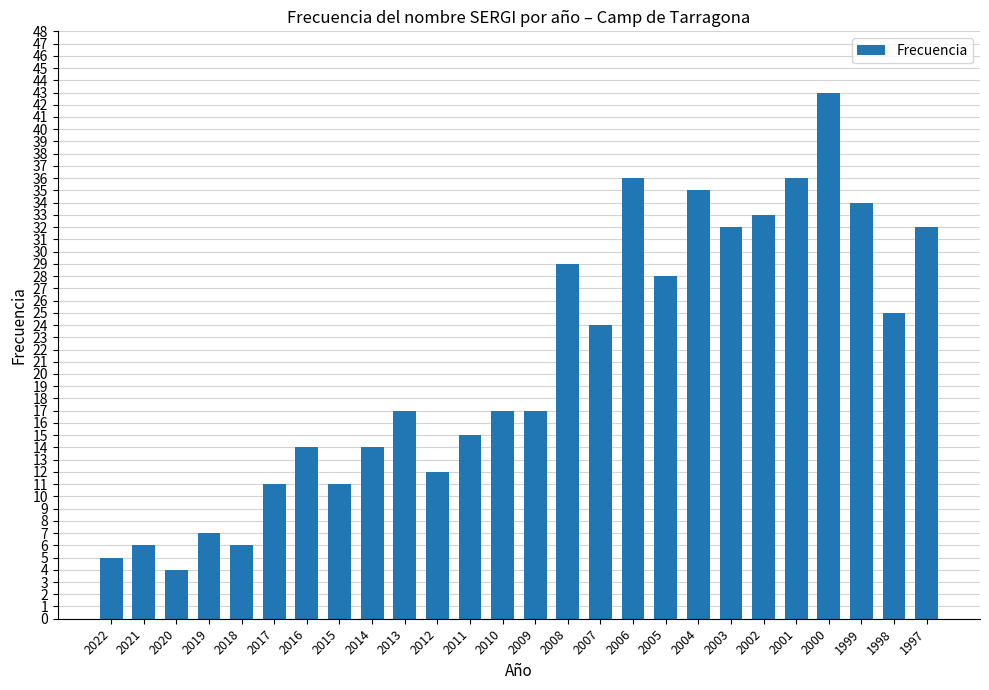

How many data points does each series have?

26